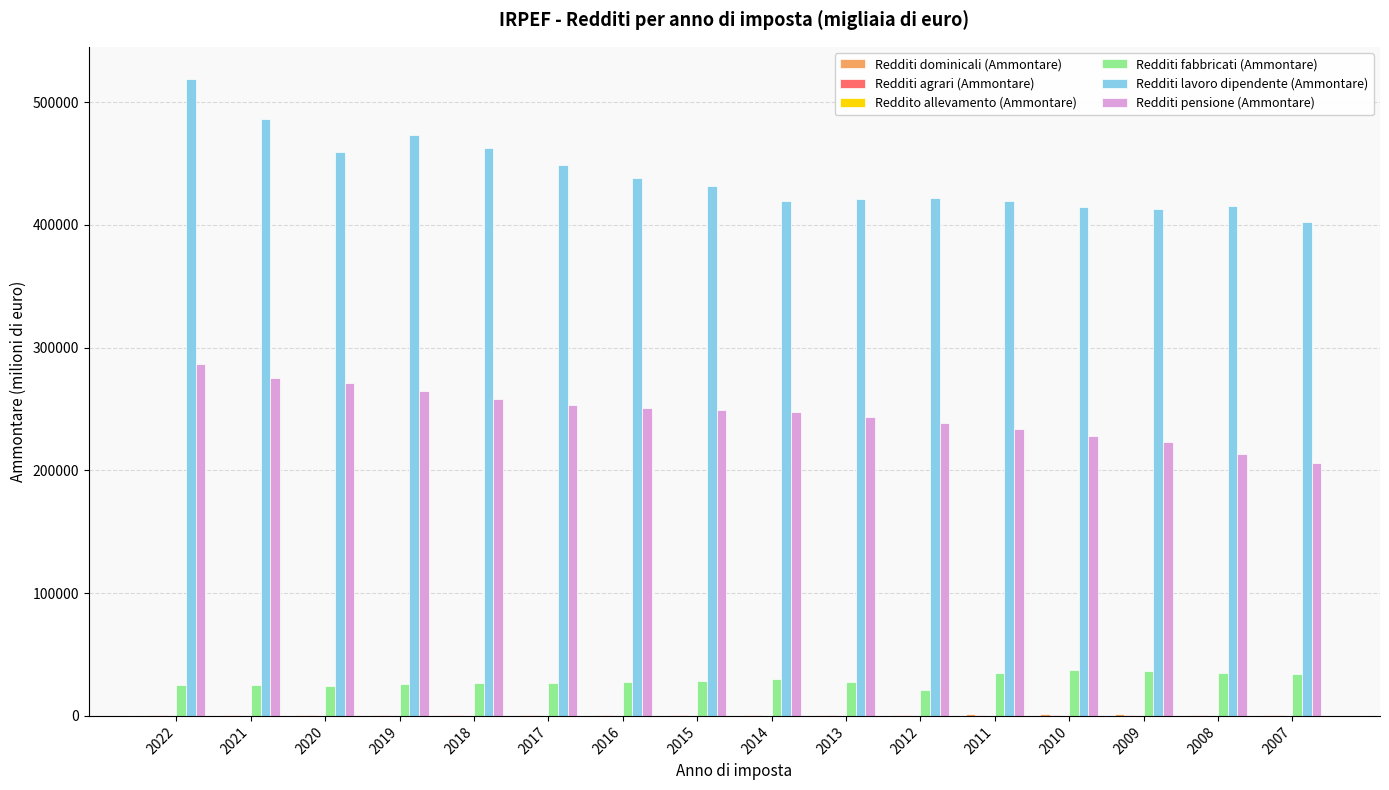

What is the sum of all Redditi pensione (Ammontare) values?

3944181.5